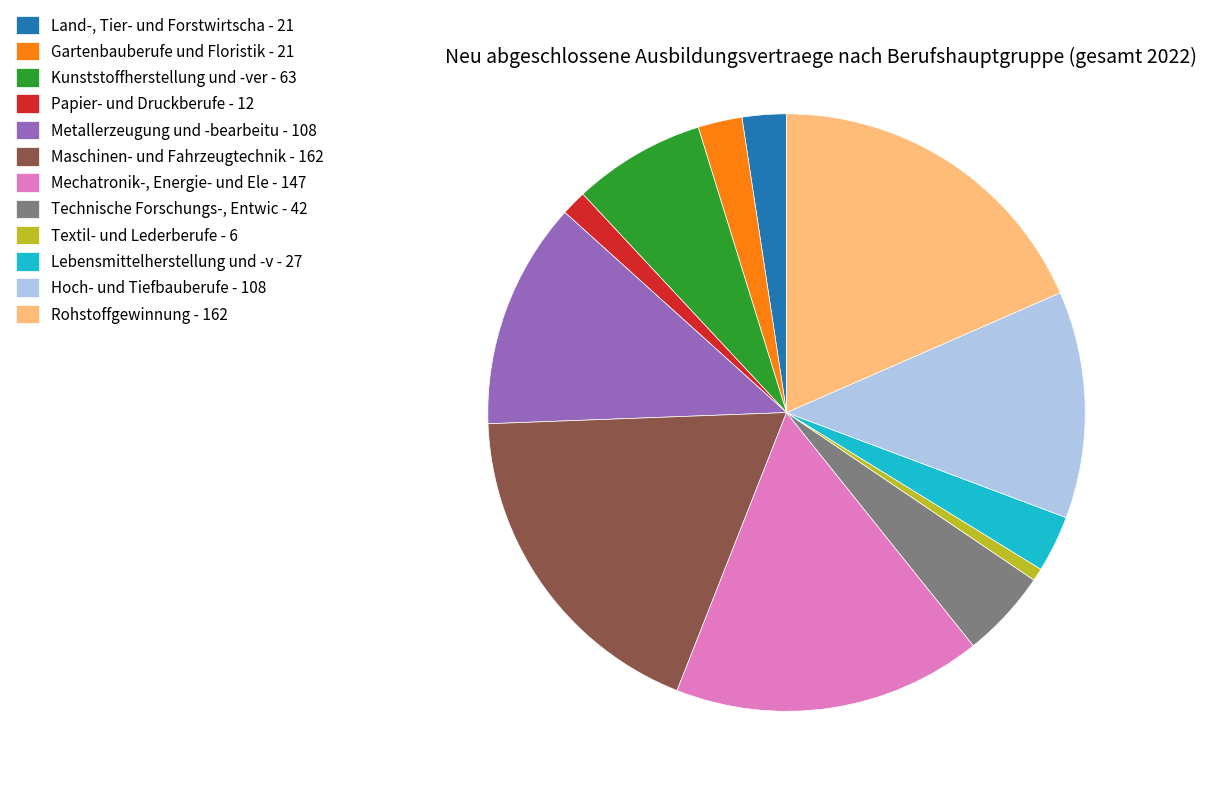

What is the smallest slice in the pie chart?

Textil- und Lederberufe - 6